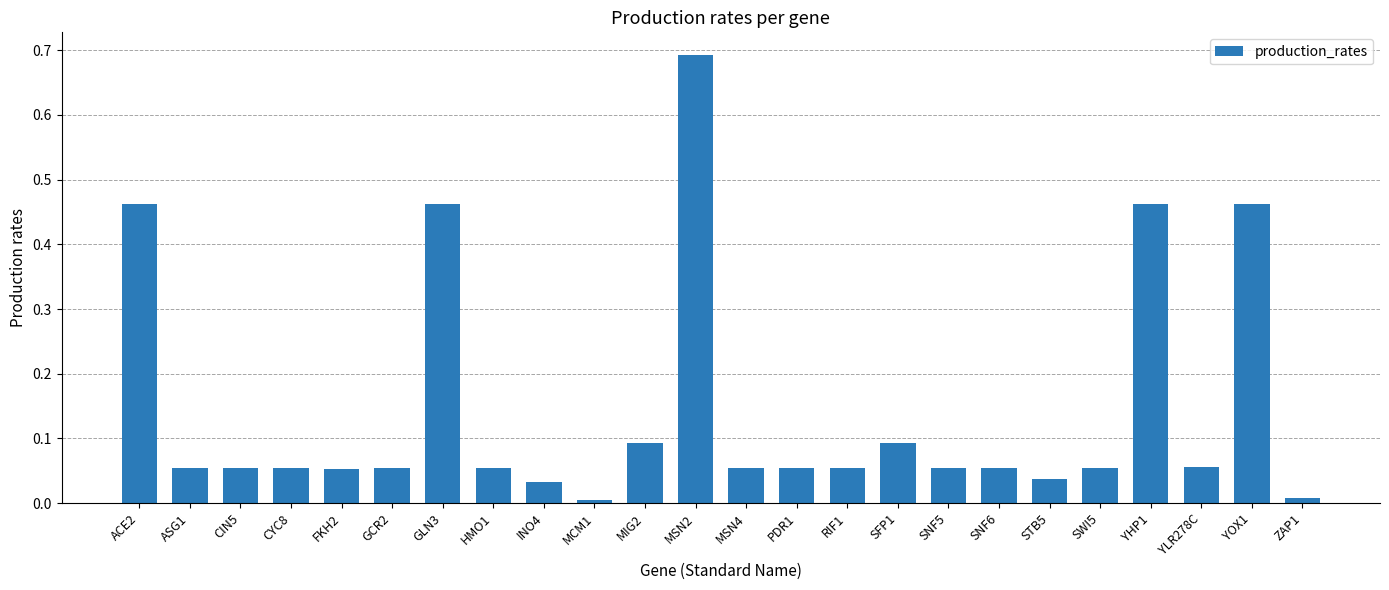

What is the change in value from YOX1 to ZAP1?

-0.5